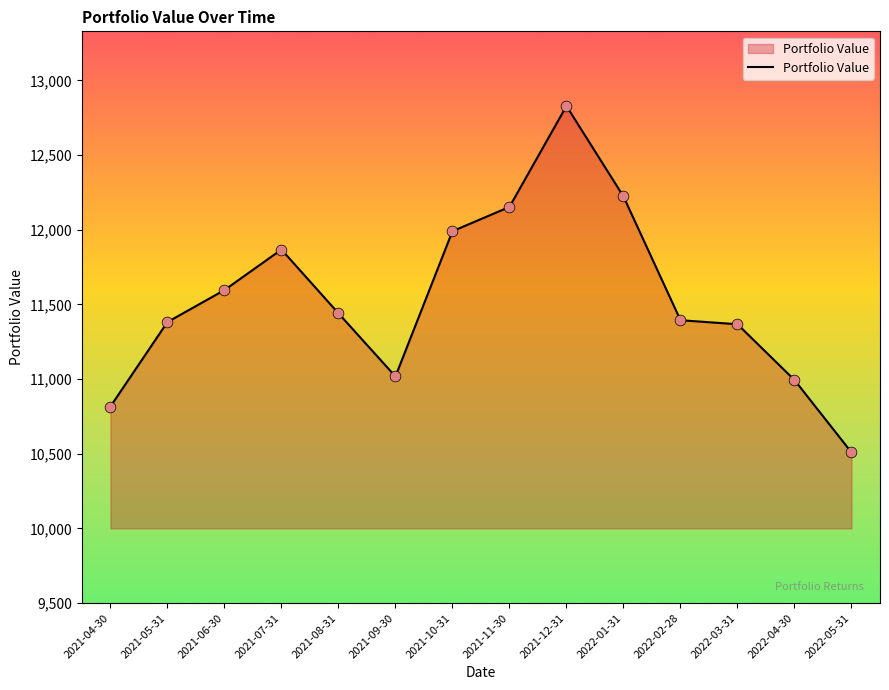

What is the change in value from 2021-06-30 to 2022-01-31?

+626.7